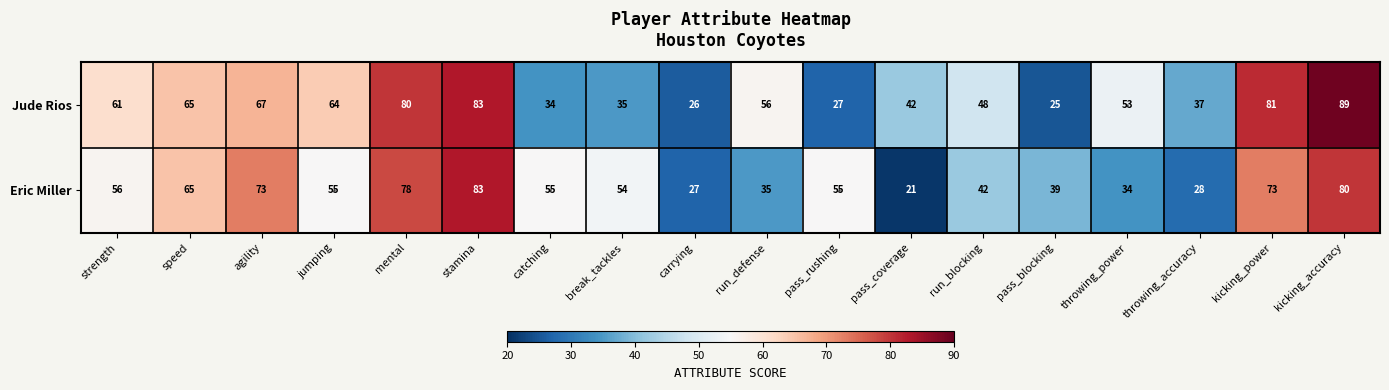

How many categories are shown in the chart?

18